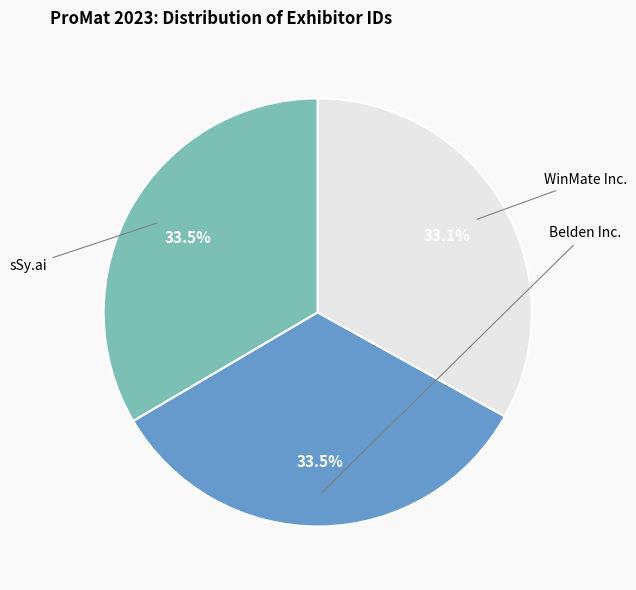

Which slice is the largest?

sSy.ai